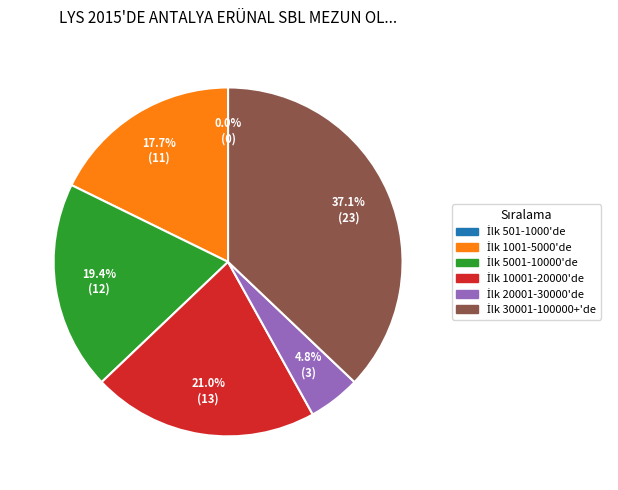

The İlk 501-1000'de slice represents 0% of the pie. True or false?

True